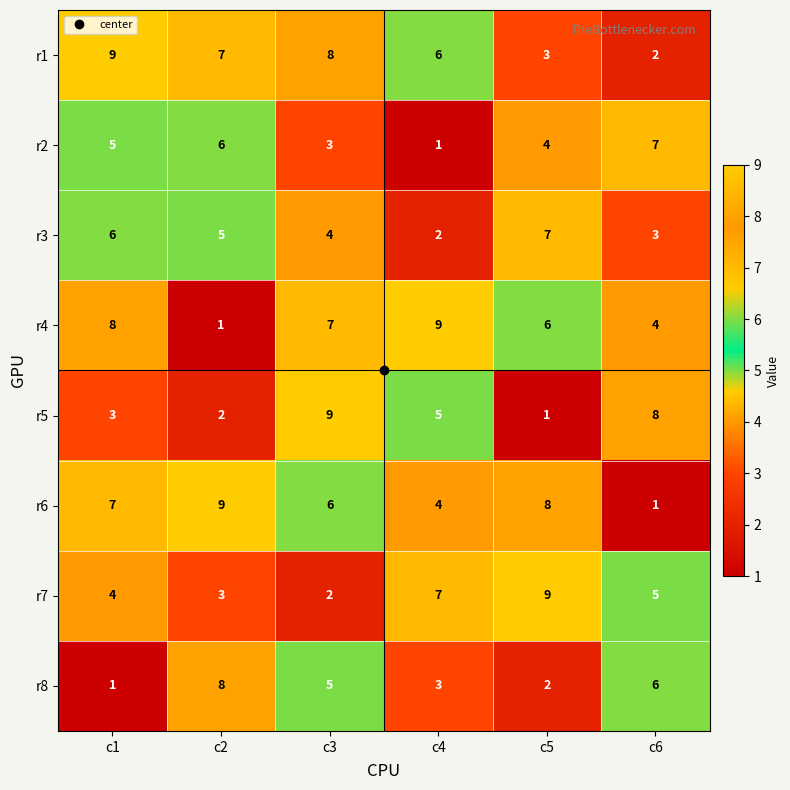

What is the greatest value displayed?

9